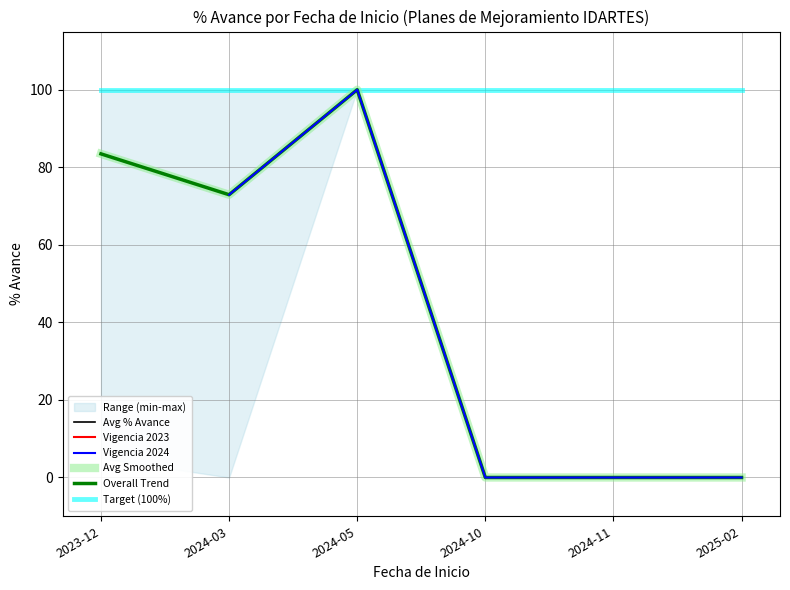

True or false: Avg % Avance and Target (100%) cross at least once.

False